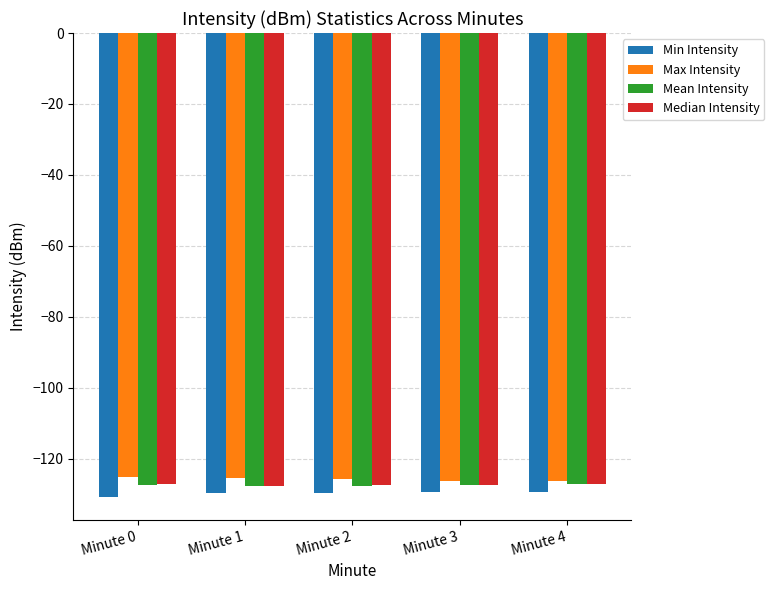

What is the total value across all series at Minute 0?

-510.8